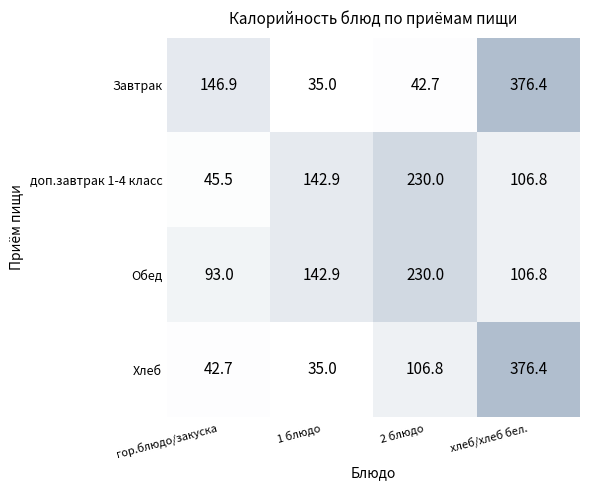

Rank the categories by доп.завтрак 1-4 класс value from lowest to highest.

гор.блюдо/закуска, хлеб/хлеб бел., 1 блюдо, 2 блюдо